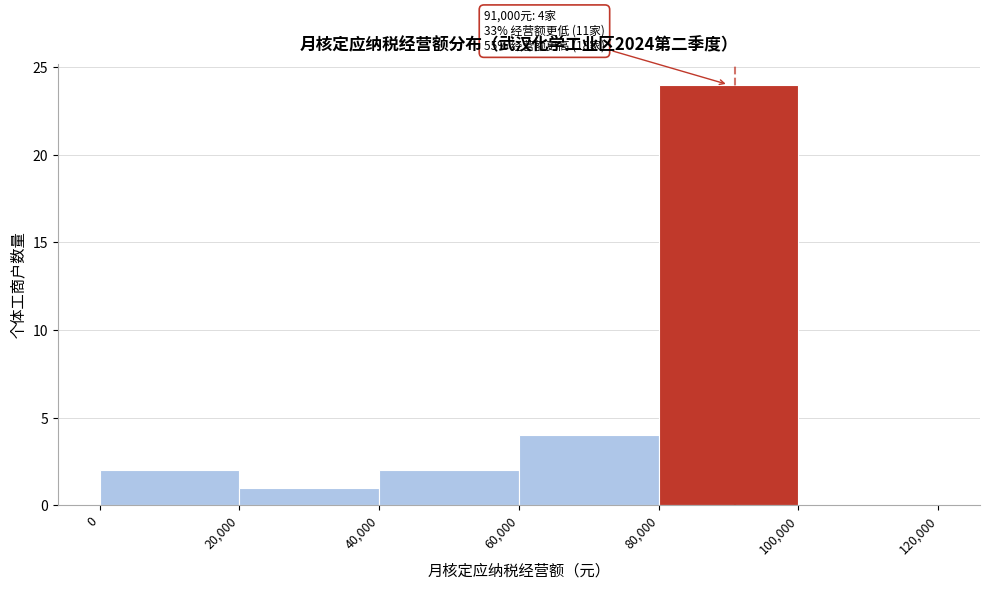

Over which range of the x-axis is the bar tallest?

80,000 to 100,000